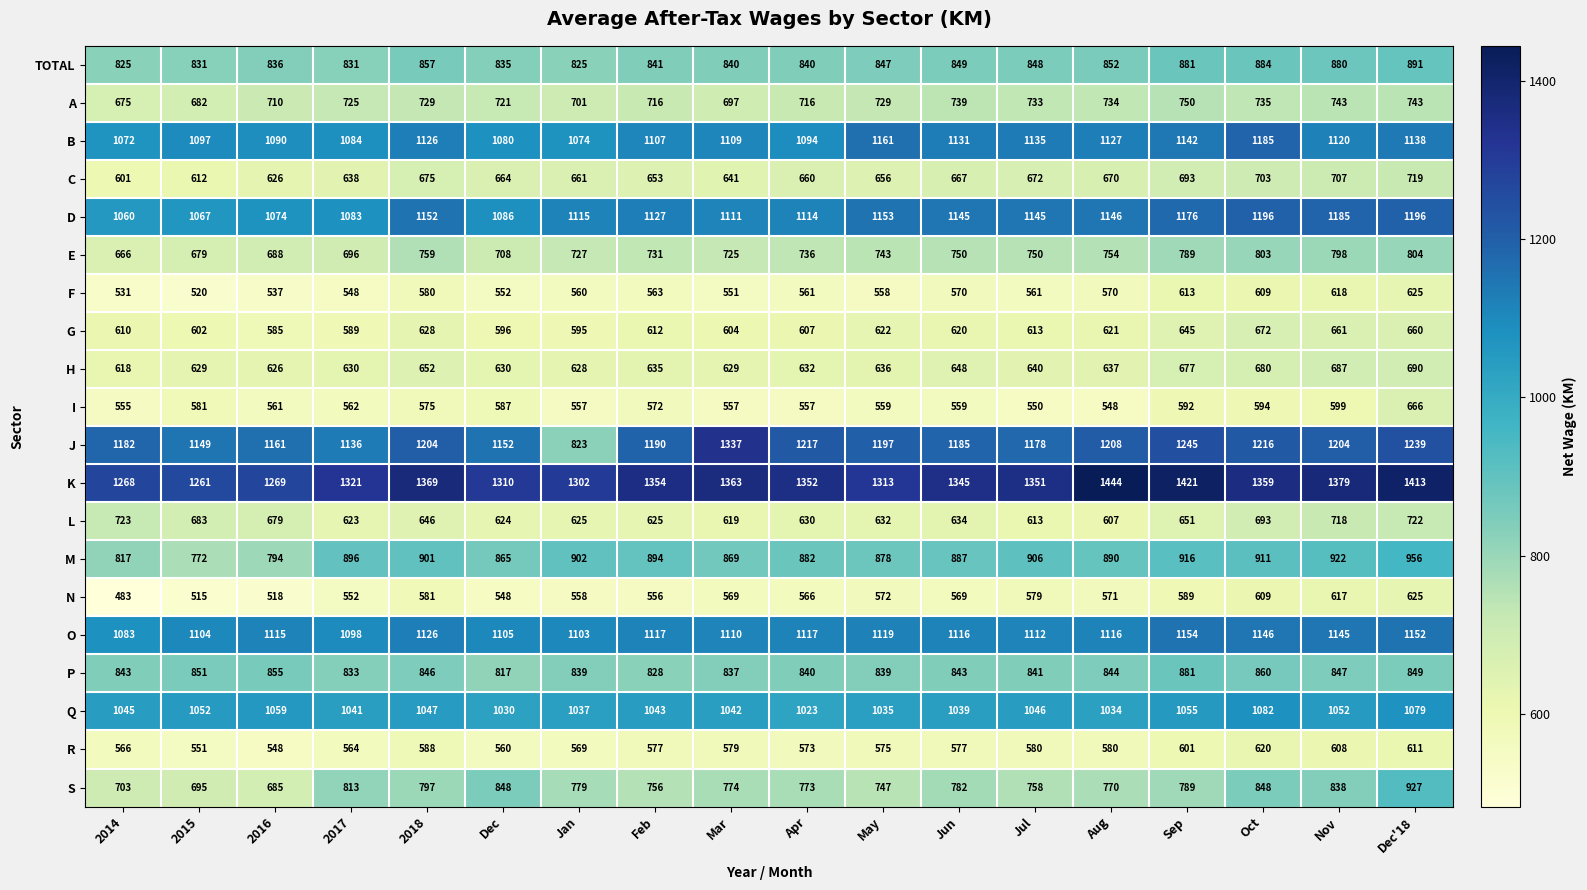

What is the difference between the maximum and minimum values in the I series?

118